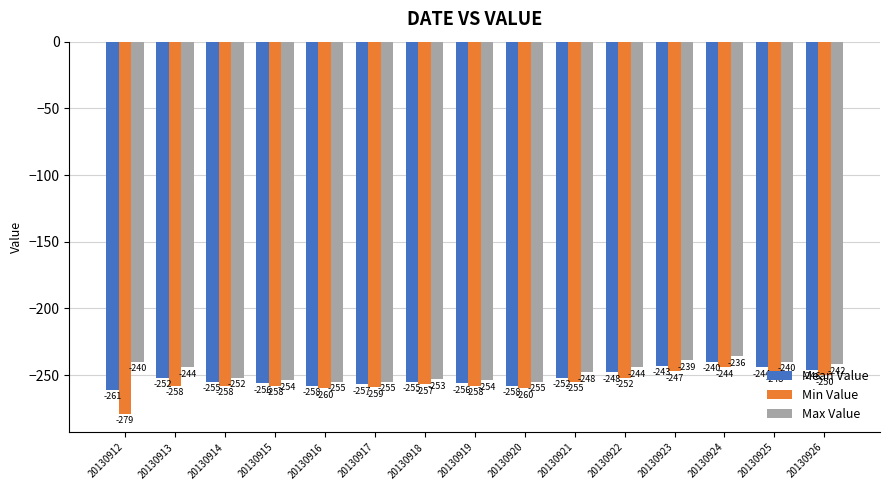

Read the Min Value value at 20130926, to the nearest 10.

-250